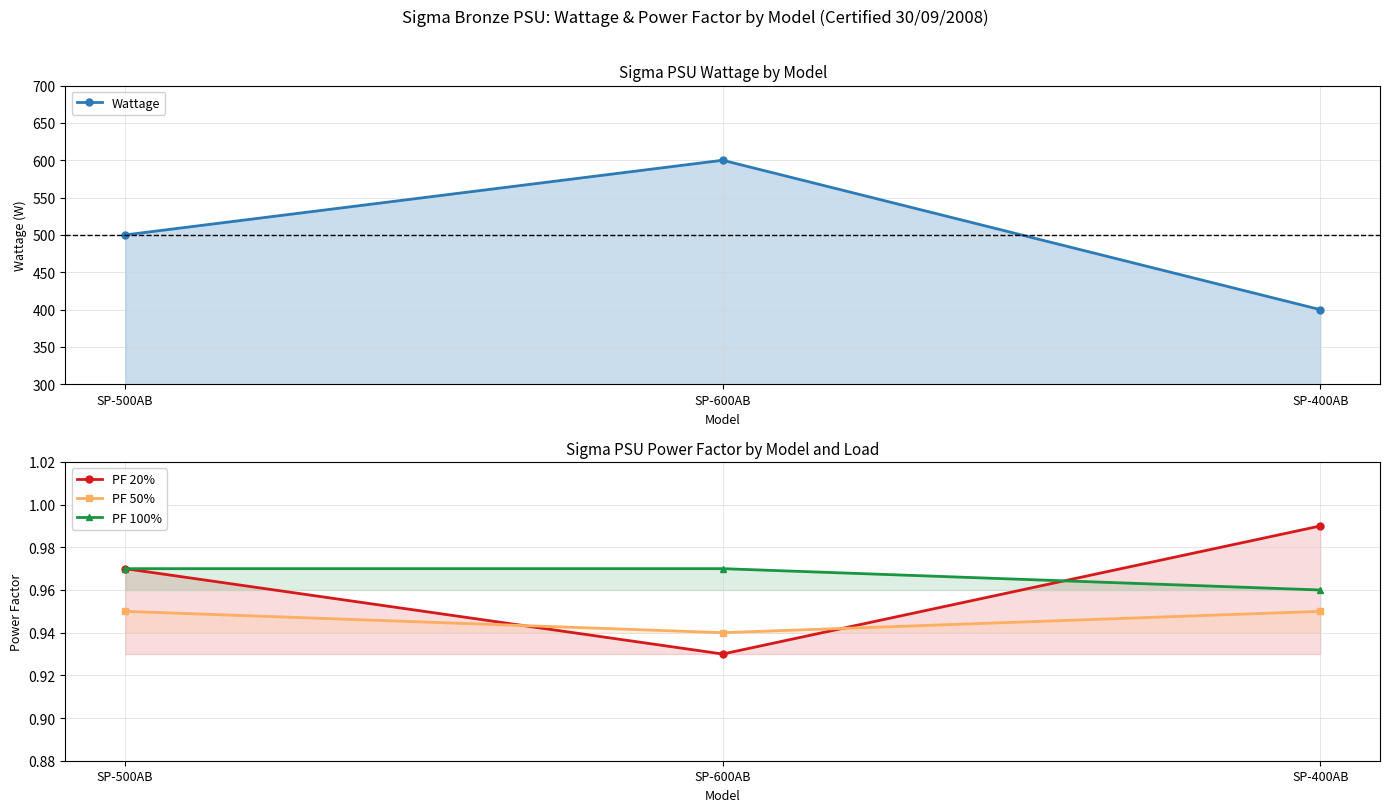

Which series has the widest spread of values?

Wattage